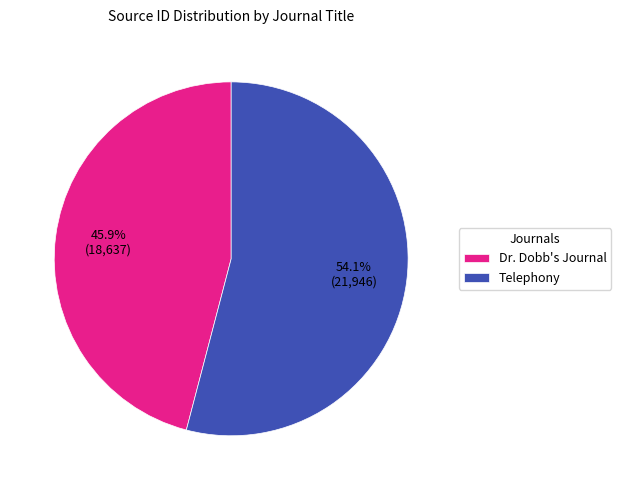

Is it true that Telephony is 62% of the pie?

False